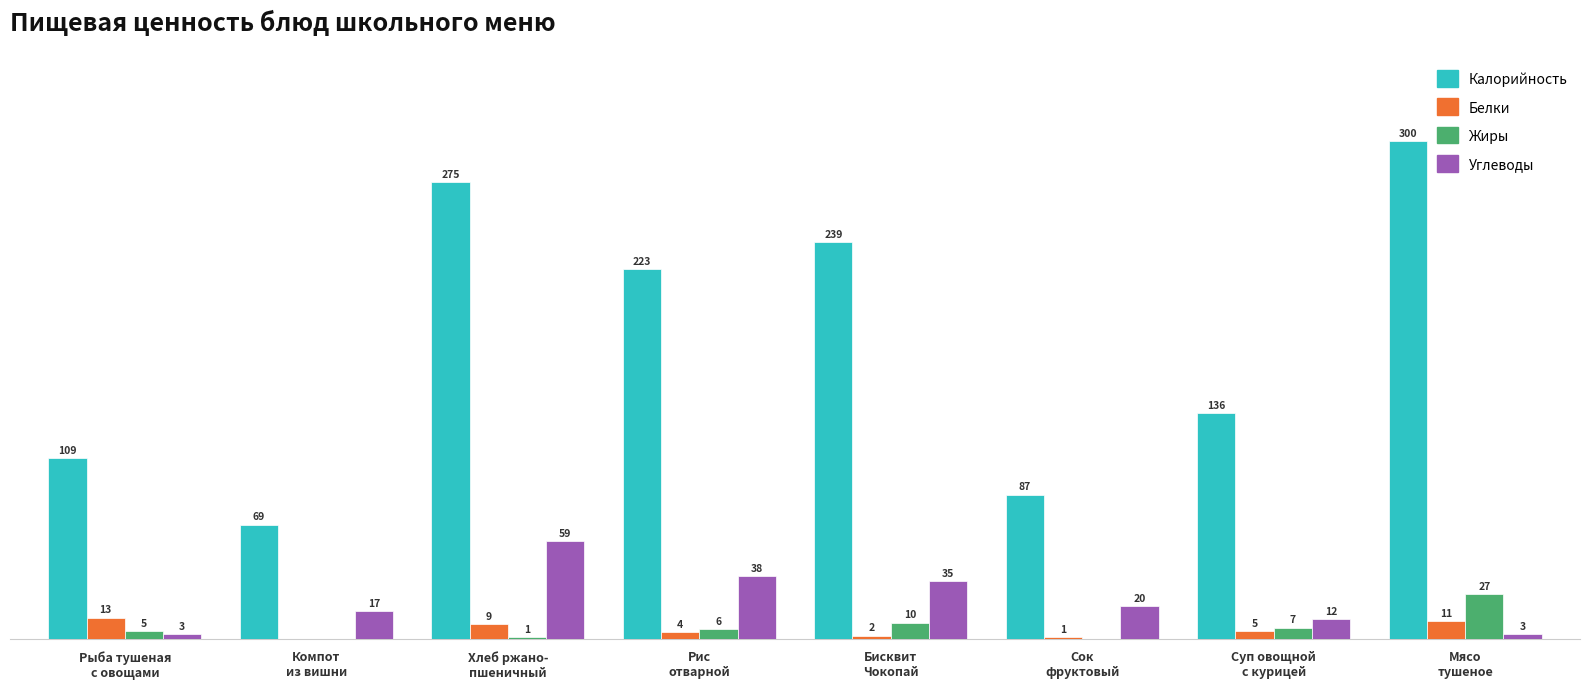

What are all the series names shown in the legend?

Калорийность, Белки, Жиры, Углеводы